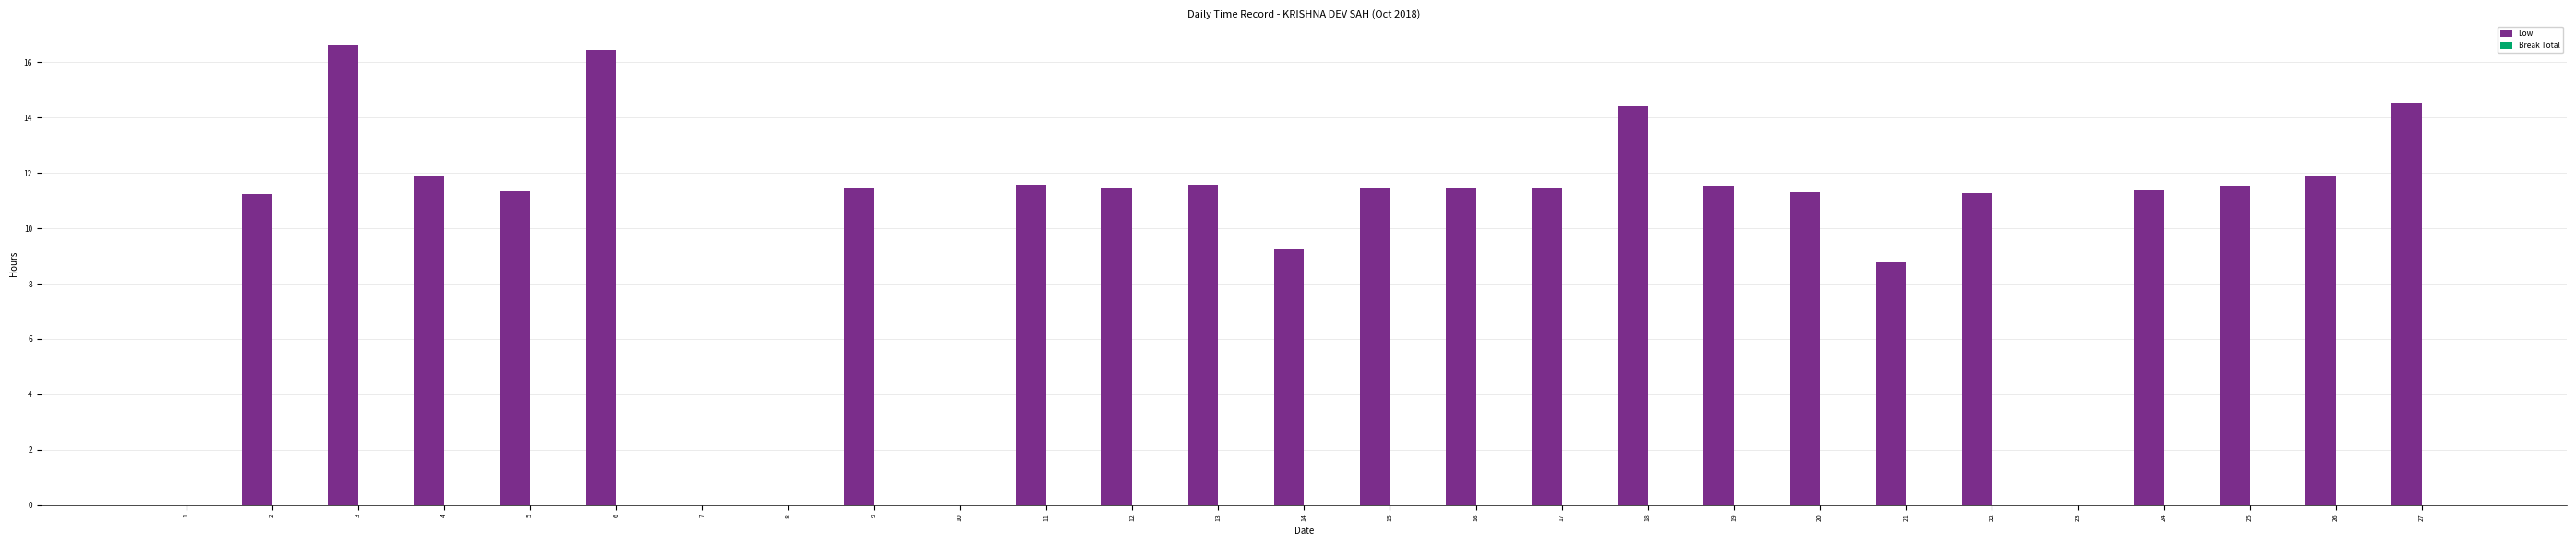

Which has a higher value, 6 or 26?

6